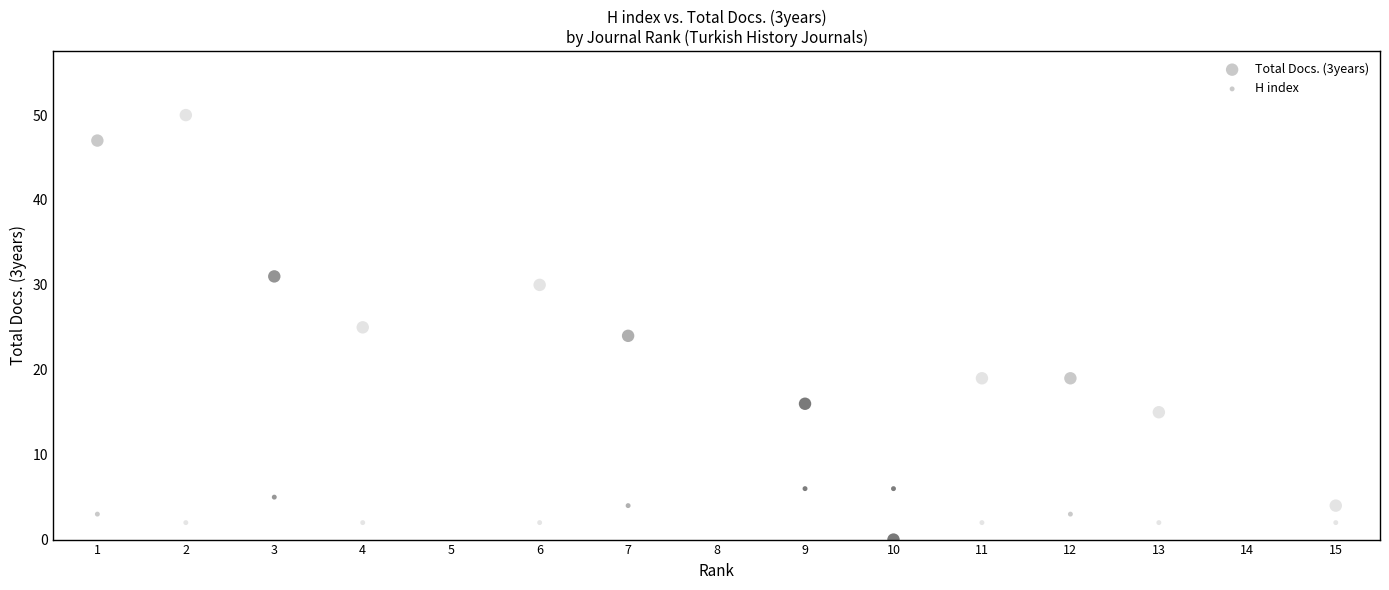

Across all data points, what is the range of X values (max minus min)?

14